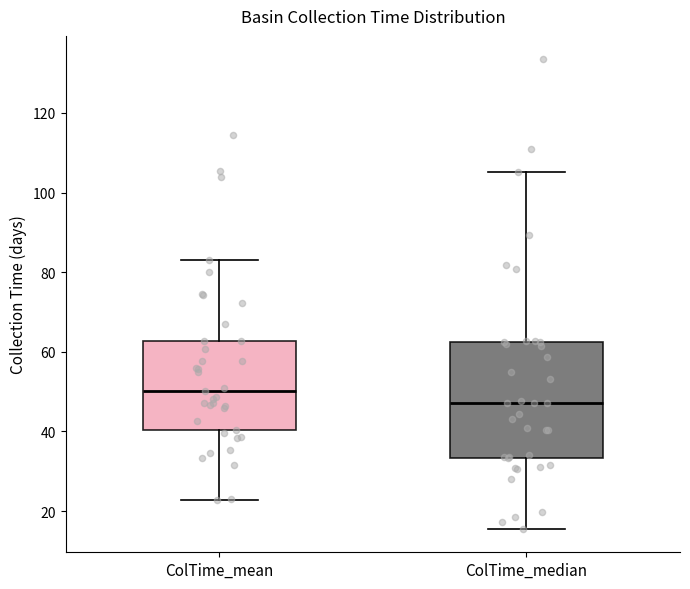

Which box's median line is the lowest?

ColTime_median